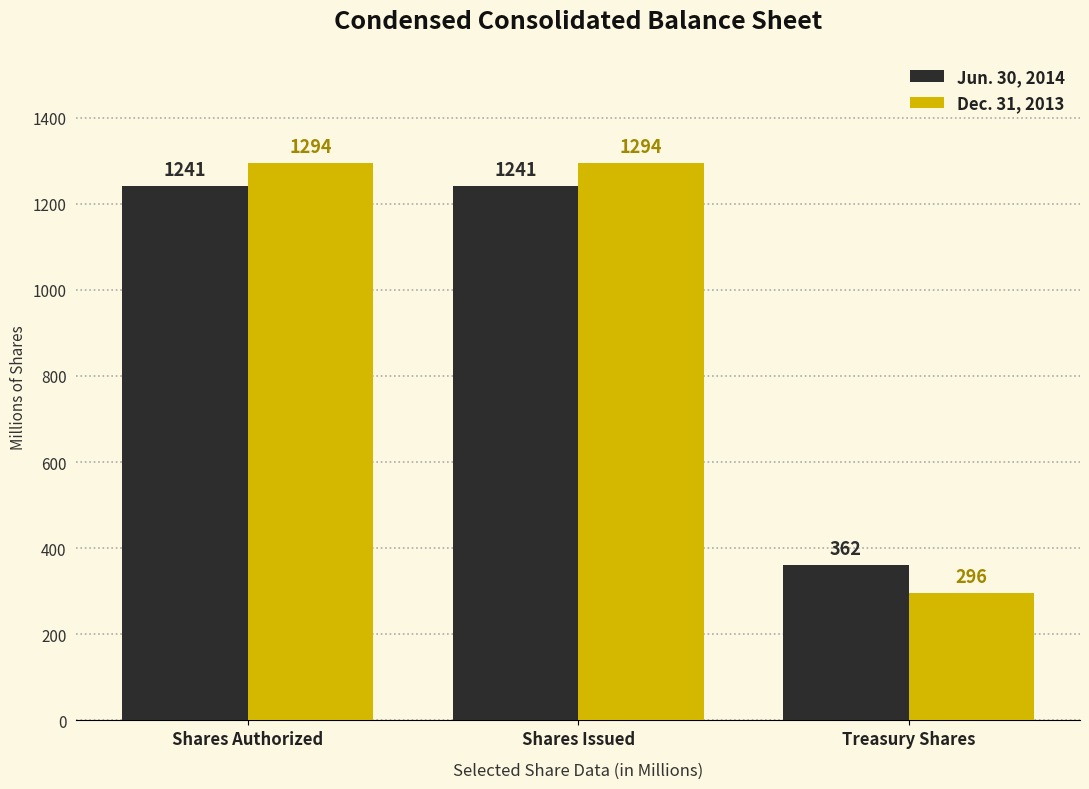

What is the difference between the highest and lowest values at Treasury Shares?

66